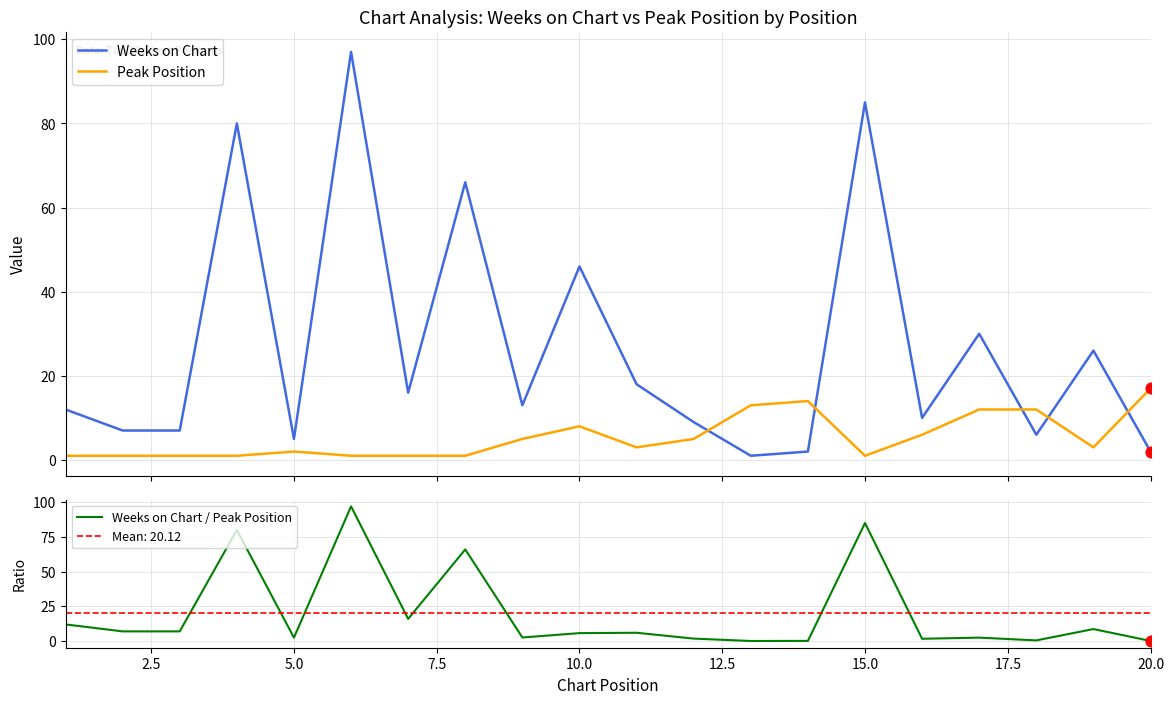

At how many categories does at least one series exceed 39?

5